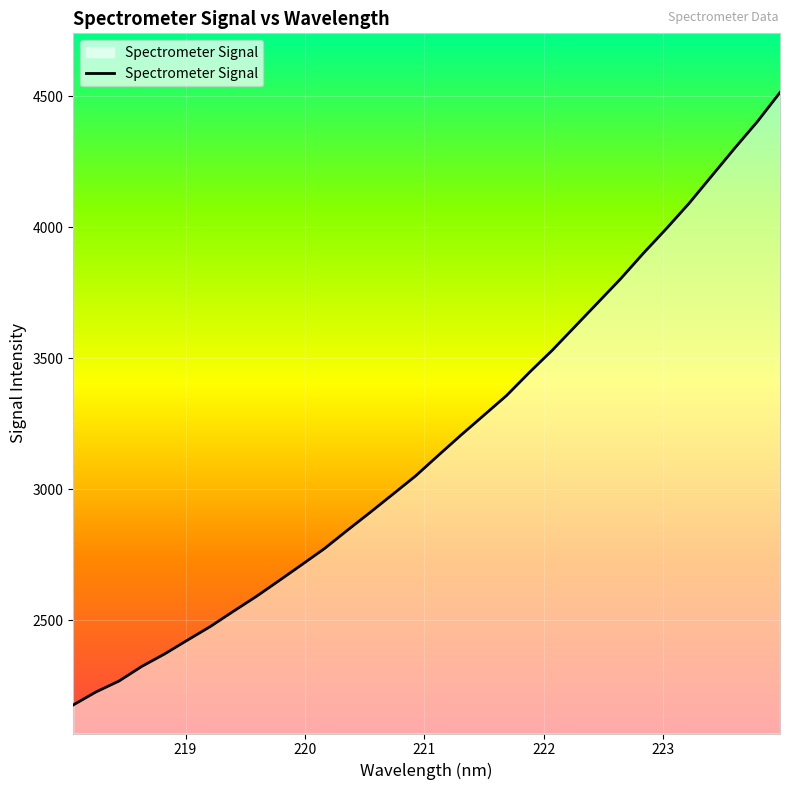

How many lines are shown in the chart?

1